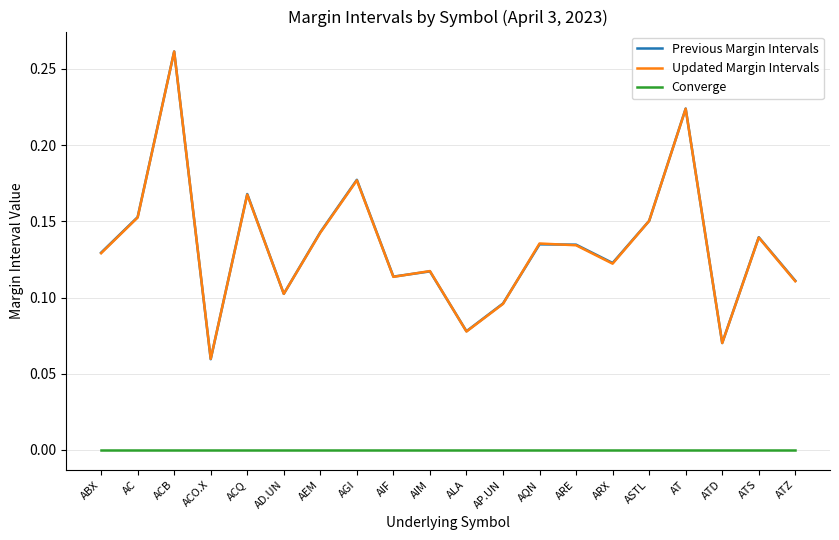

How many interior local valleys does the Previous Margin Intervals series have?

6